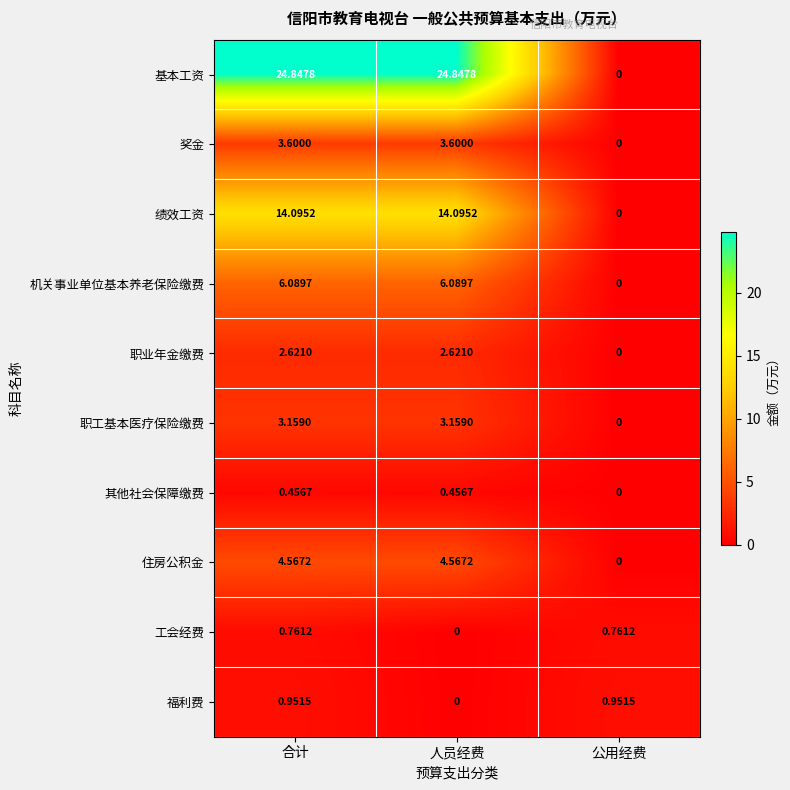

What is the total value across all series at 合计?

61.1